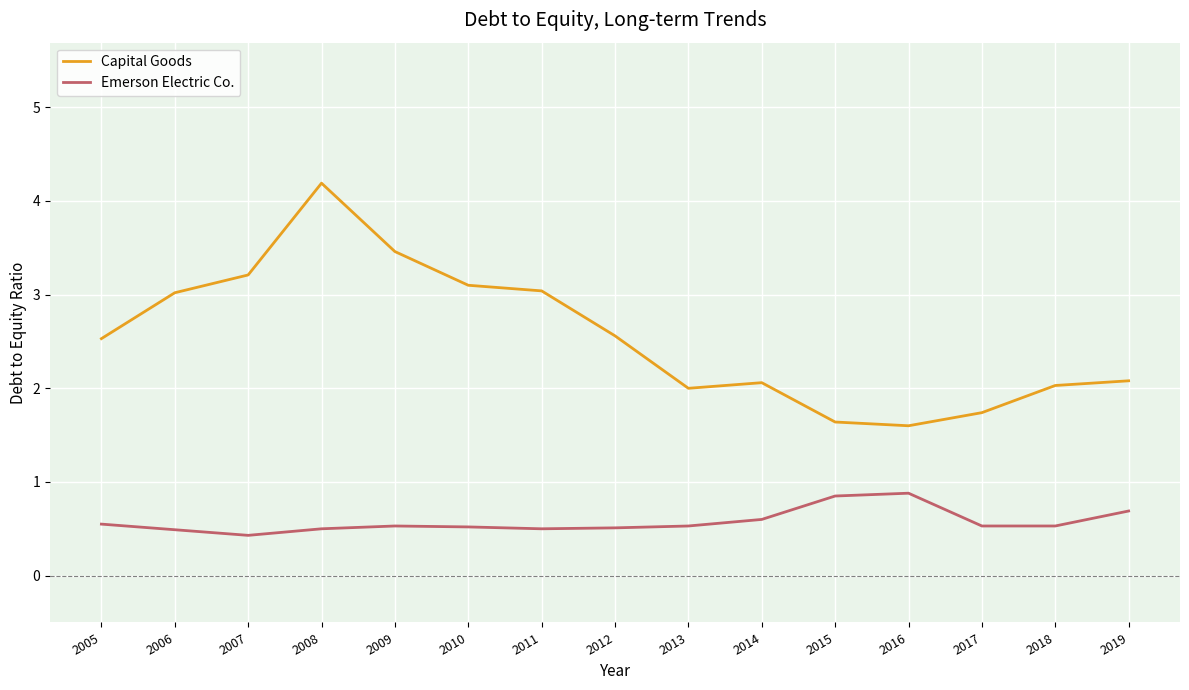

How many distinct data groups are displayed?

2